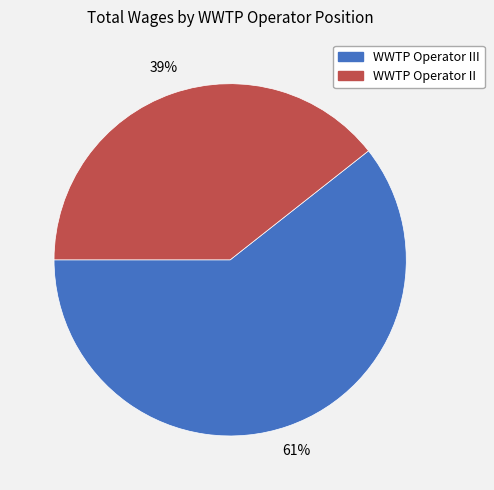

To the nearest percent, what is the average slice percentage?

50%